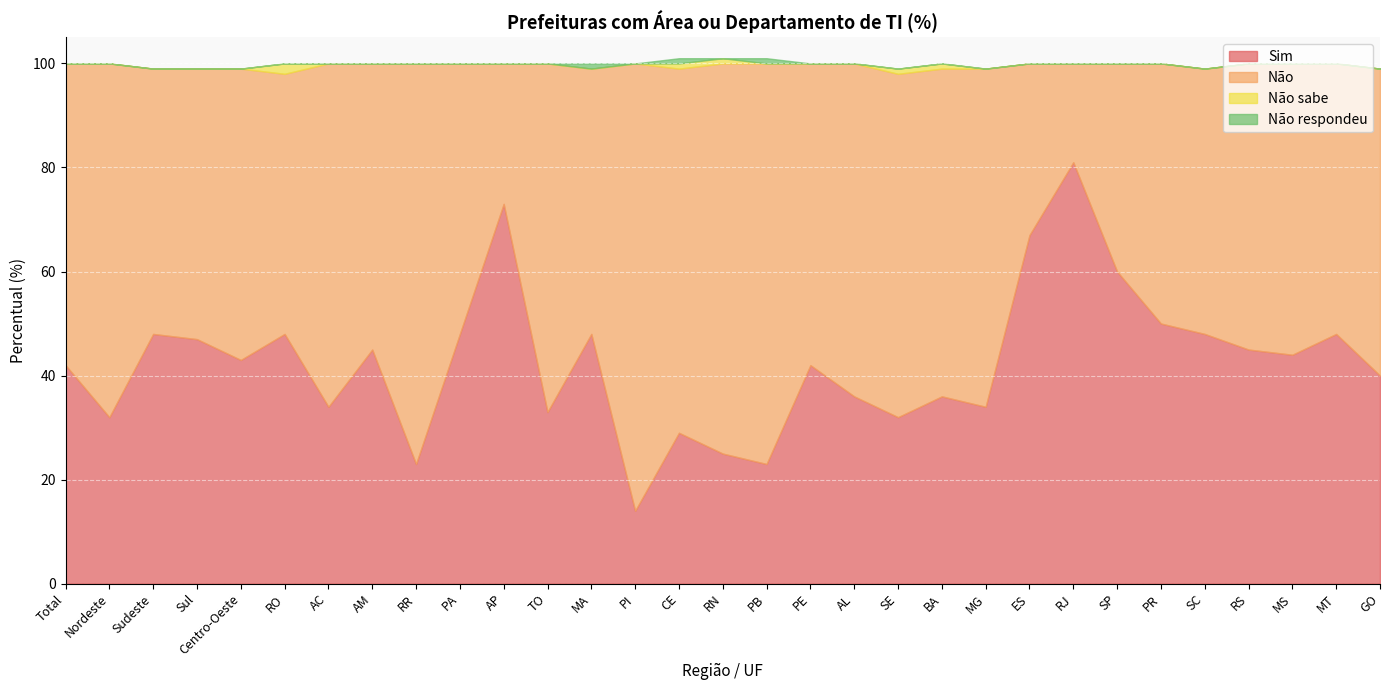

True or false: Sim and Não respondeu cross at least once.

False